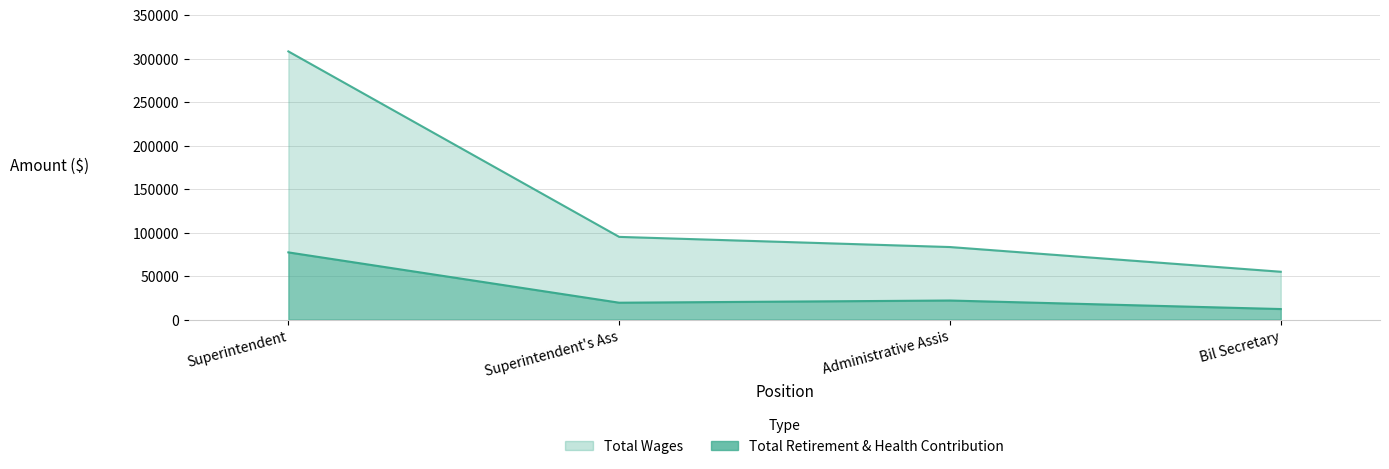

True or false: Total Retirement & Health Contribution and Total Wages cross at least once.

False